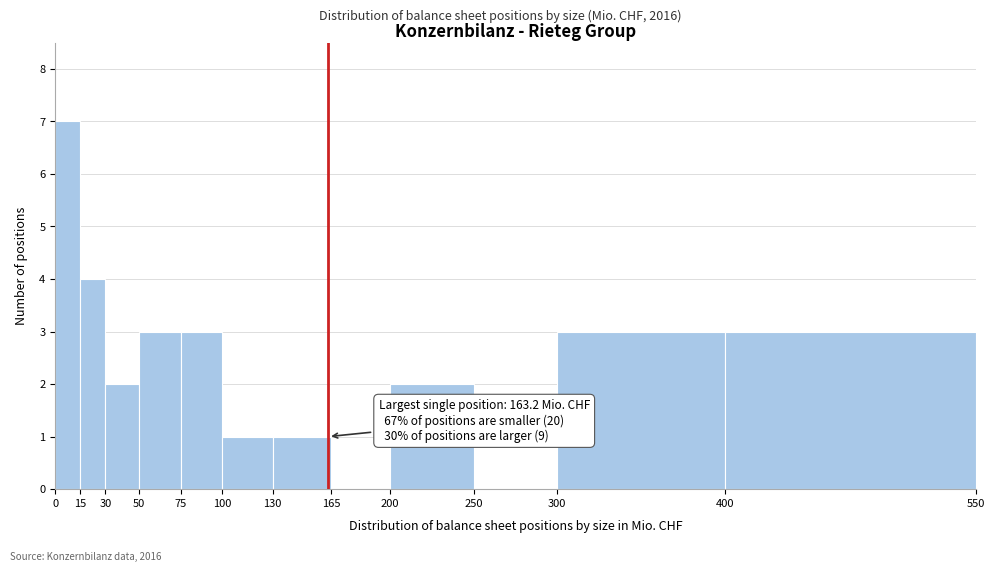

Which range on the x-axis has the tallest bar?

0 to 15